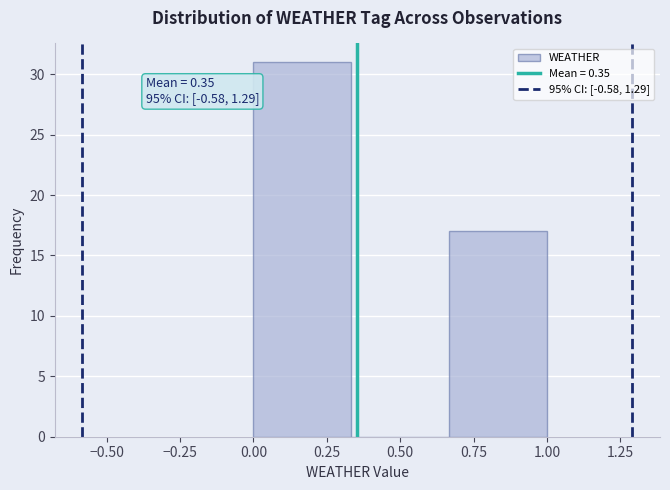

Which range on the x-axis has the tallest bar?

0.00 to 0.35